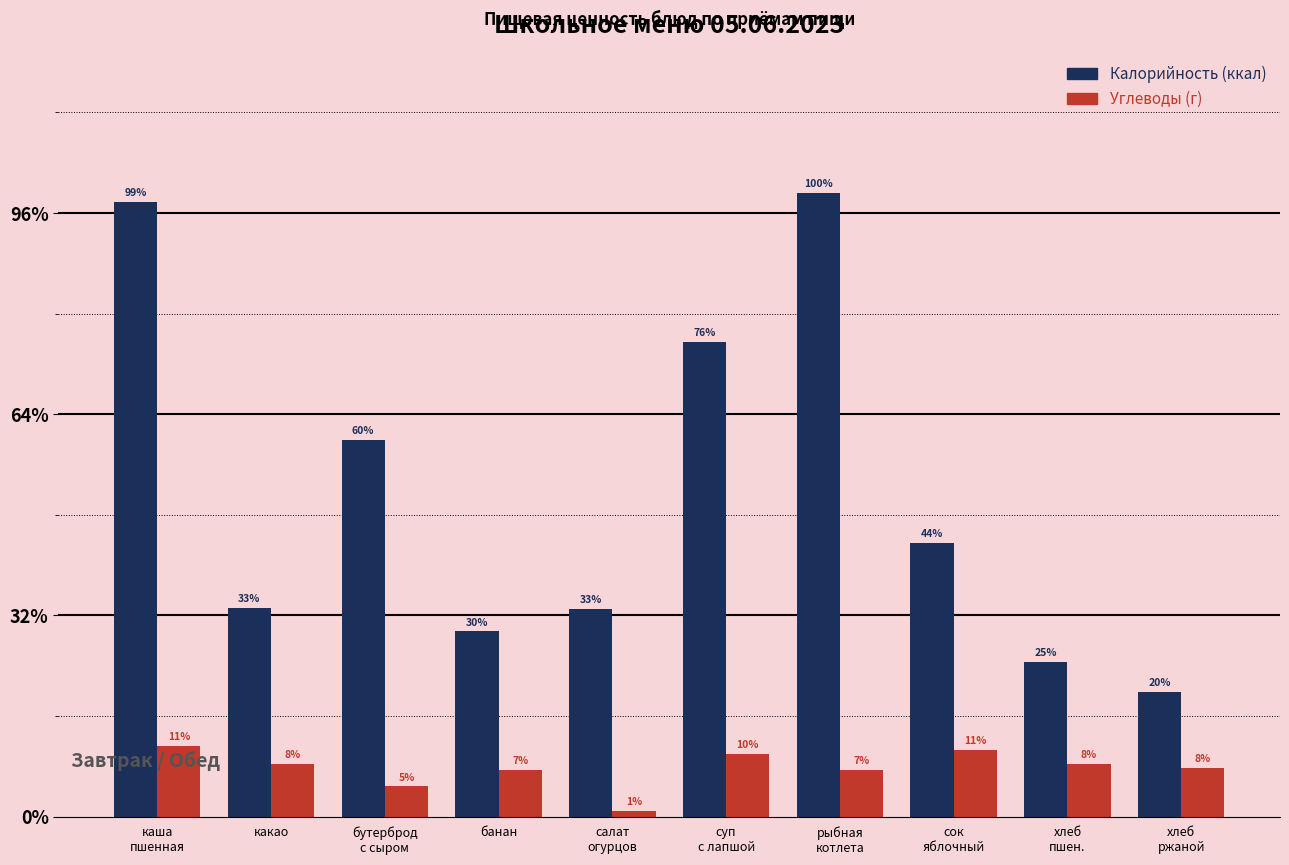

Are the bars grouped side by side (vs. stacked)?

Yes